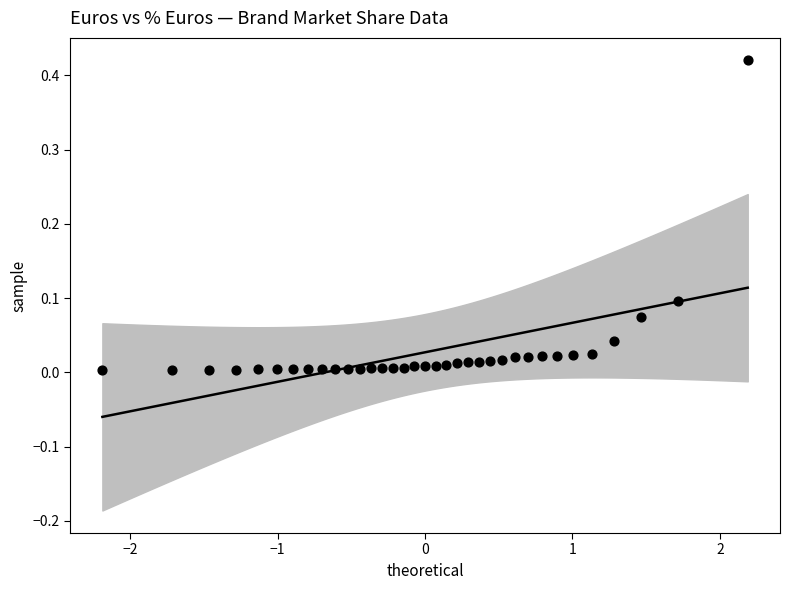

What is the range of X values (max minus min)?

4.4